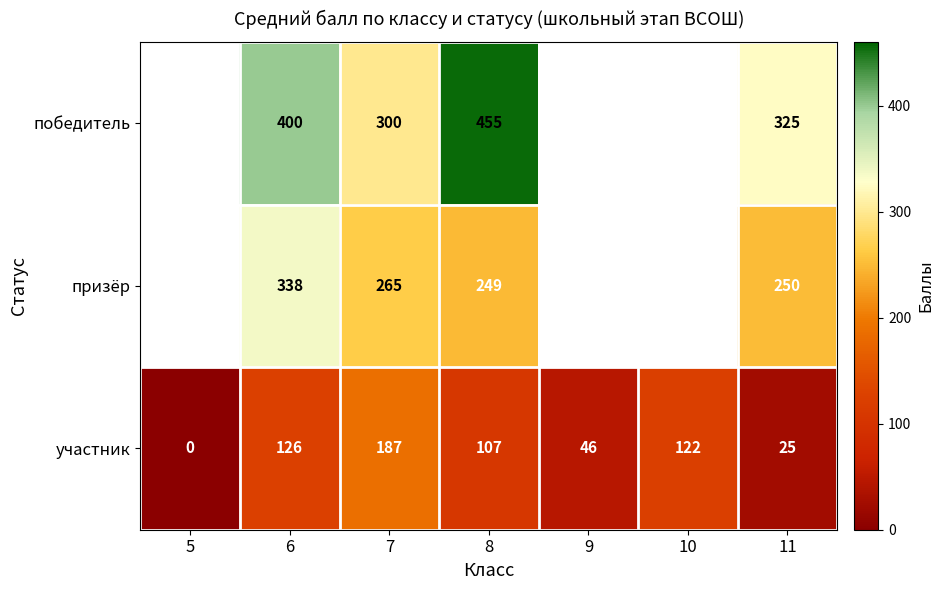

What is the spread (max minus min) of values at 11?

300